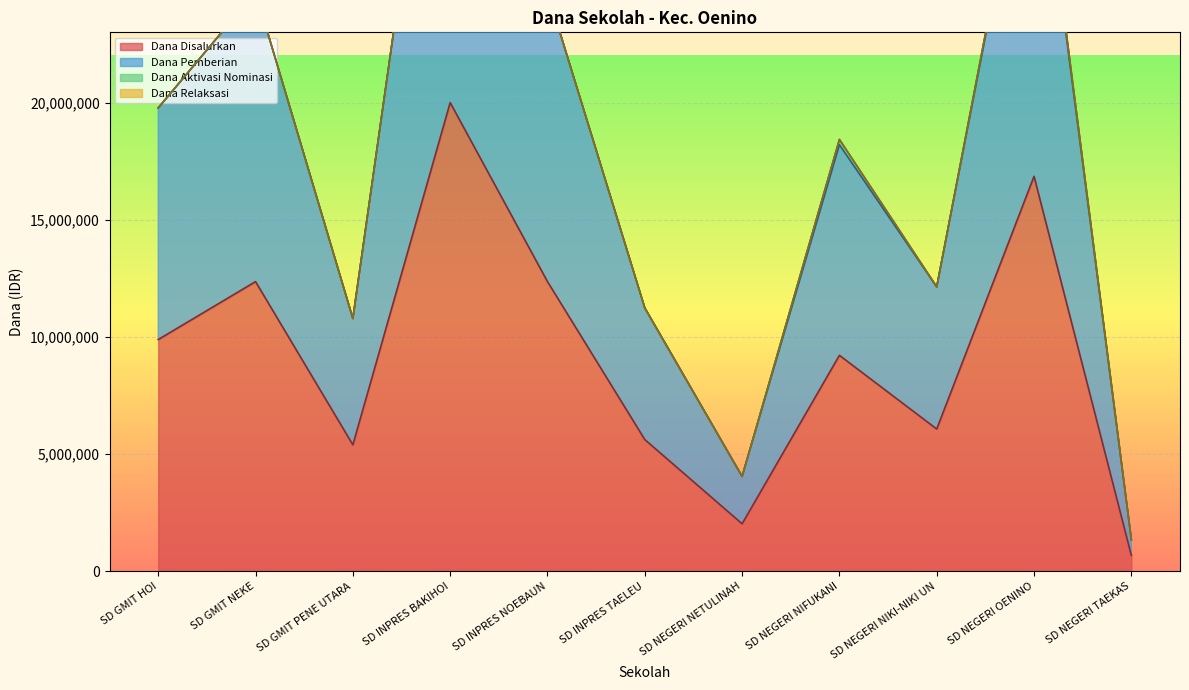

Is the value of Dana Pemberian at SD NEGERI NIFUKANI greater than the value of Dana Disalurkan at SD NEGERI NETULINAH?

Yes